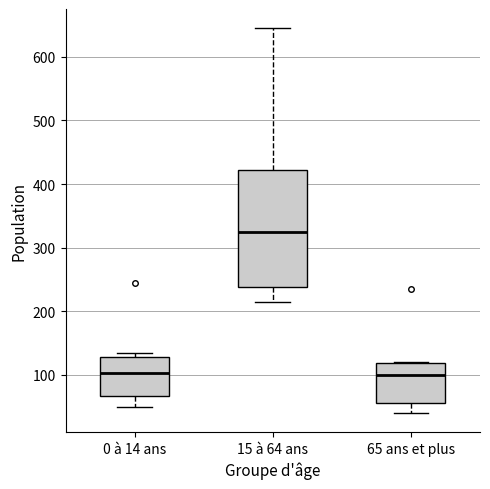

Comparing the boxes themselves (not the whiskers), which one is the tallest?

15 à 64 ans